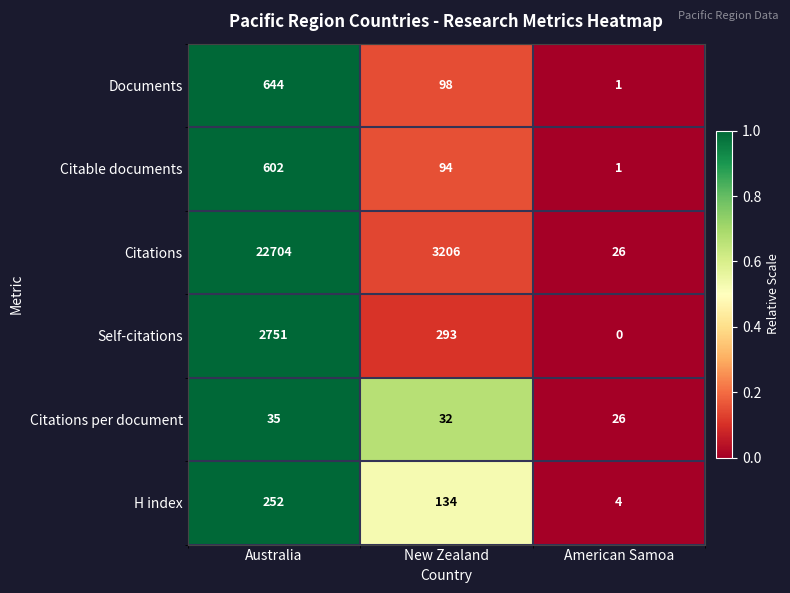

At which category does the chart reach its peak across all series?

Australia